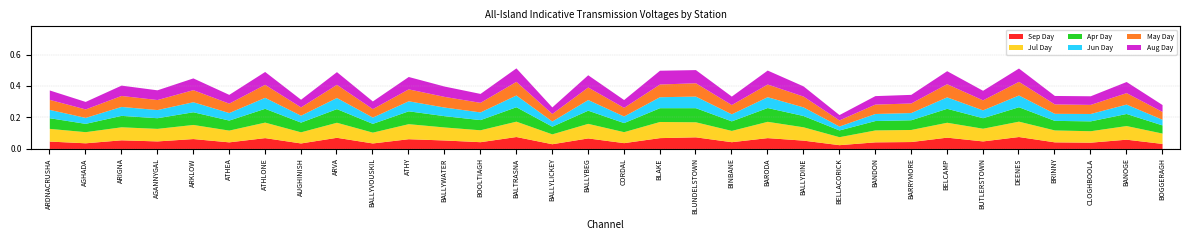

What are all the series names shown in the legend?

Sep Day, Jul Day, Apr Day, Jun Day, May Day, Aug Day